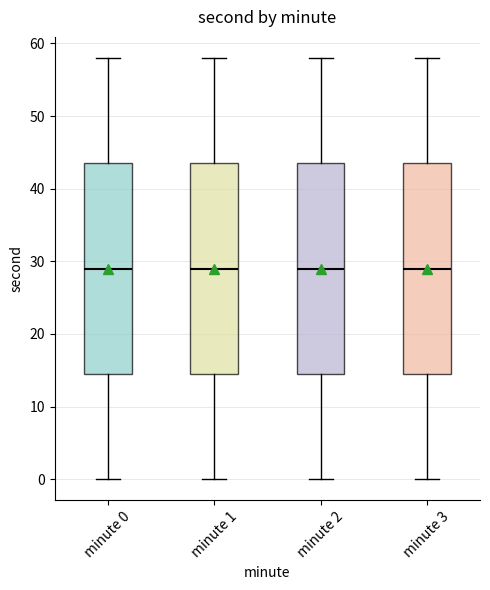

Reading left to right, transcribe this box plot: for each box, give where its median line is, the range the box spans, and where its two whiskers end, as read against the y-axis. The values are not printed on the chart, so give them approximately, as read against the axis.

minute 0: median 29, box 15 to 44, whiskers 0 to 58
minute 1: median 29, box 15 to 44, whiskers 0 to 58
minute 2: median 29, box 15 to 44, whiskers 0 to 58
minute 3: median 29, box 15 to 44, whiskers 0 to 58